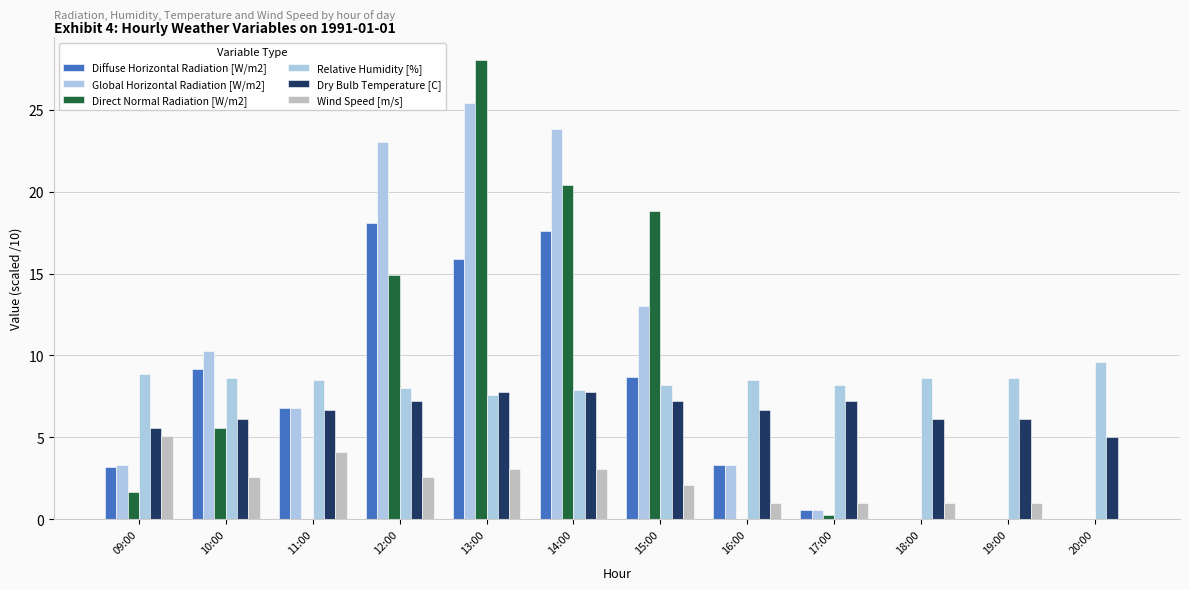

Which series has the widest spread of values?

Direct Normal Radiation [W/m2]